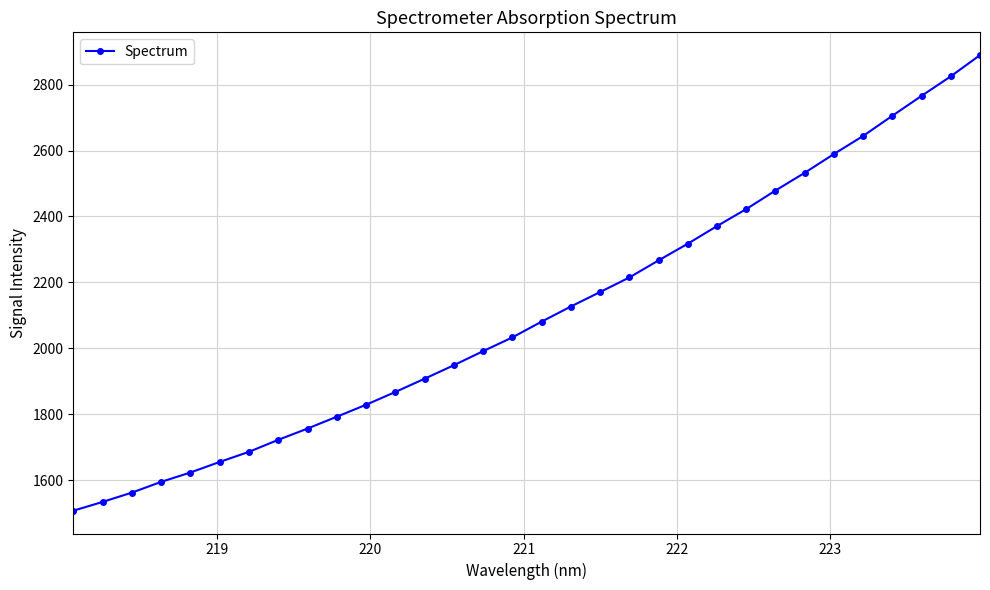

What is the smallest value displayed?

1507.2